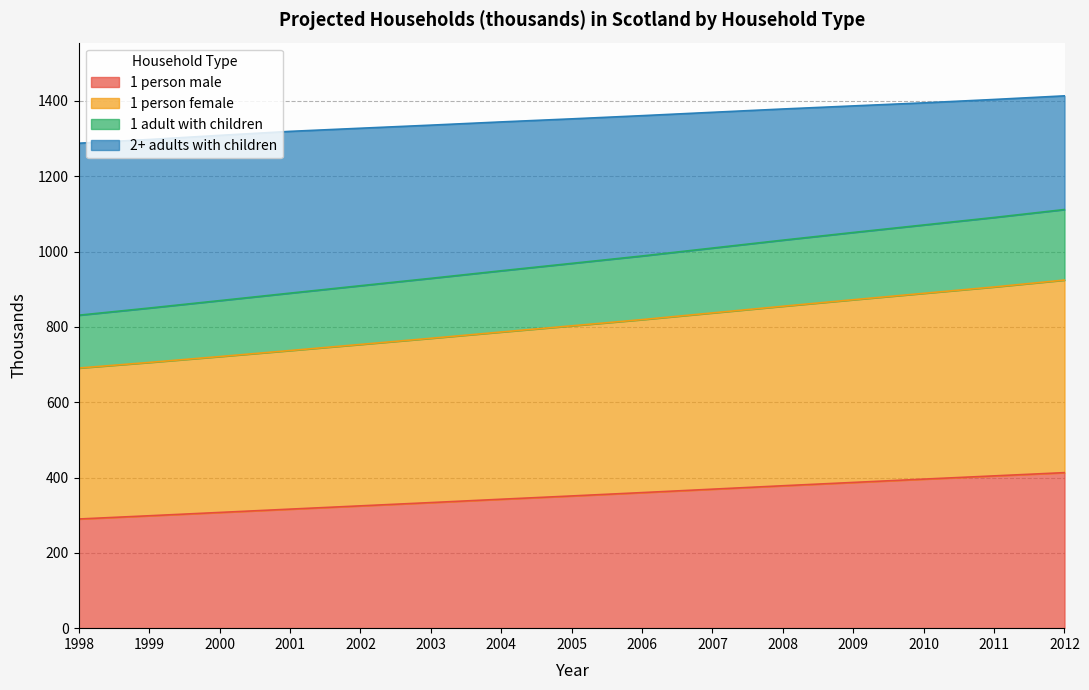

How many values in the 1 person male series are below 351?

7